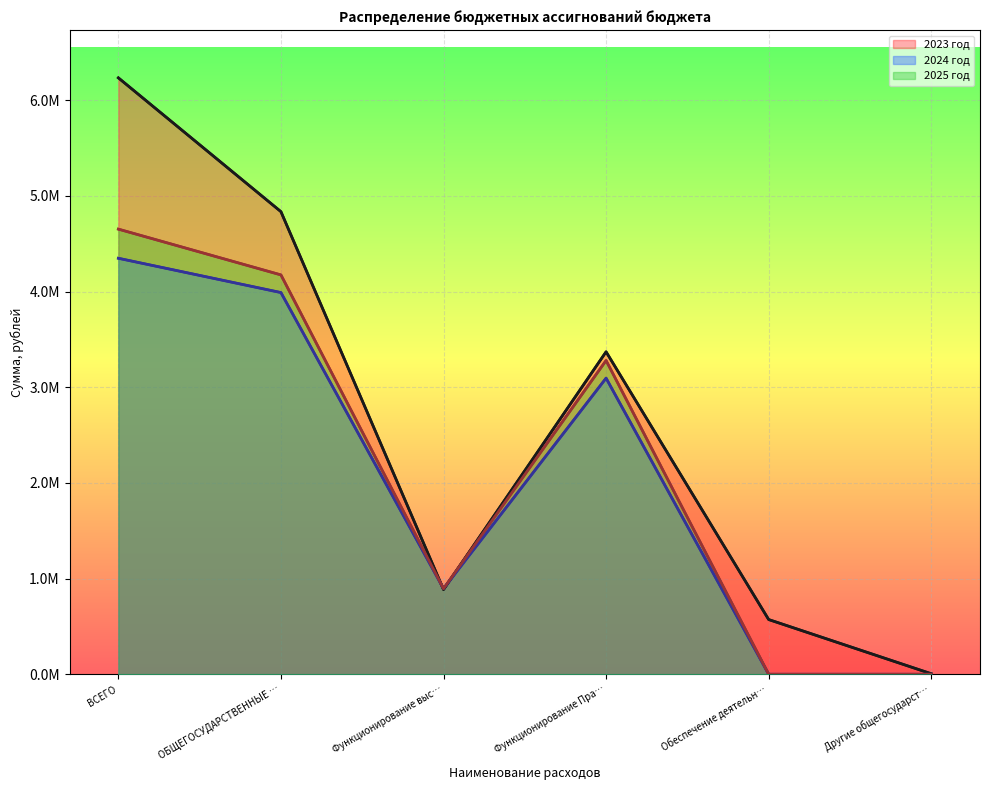

Does the chart display data point markers on the line(s)?

No